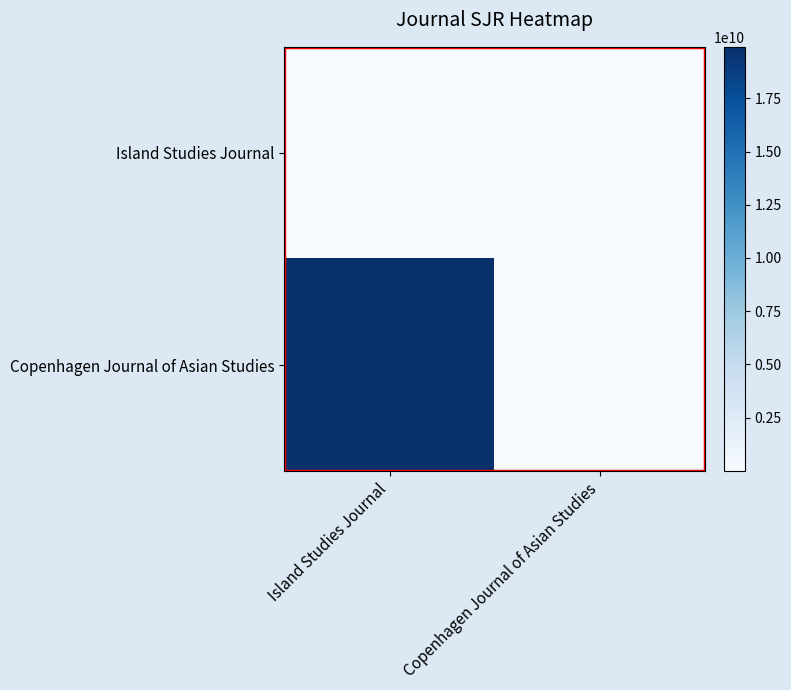

At which category is the sum across all series the highest?

Island Studies Journal